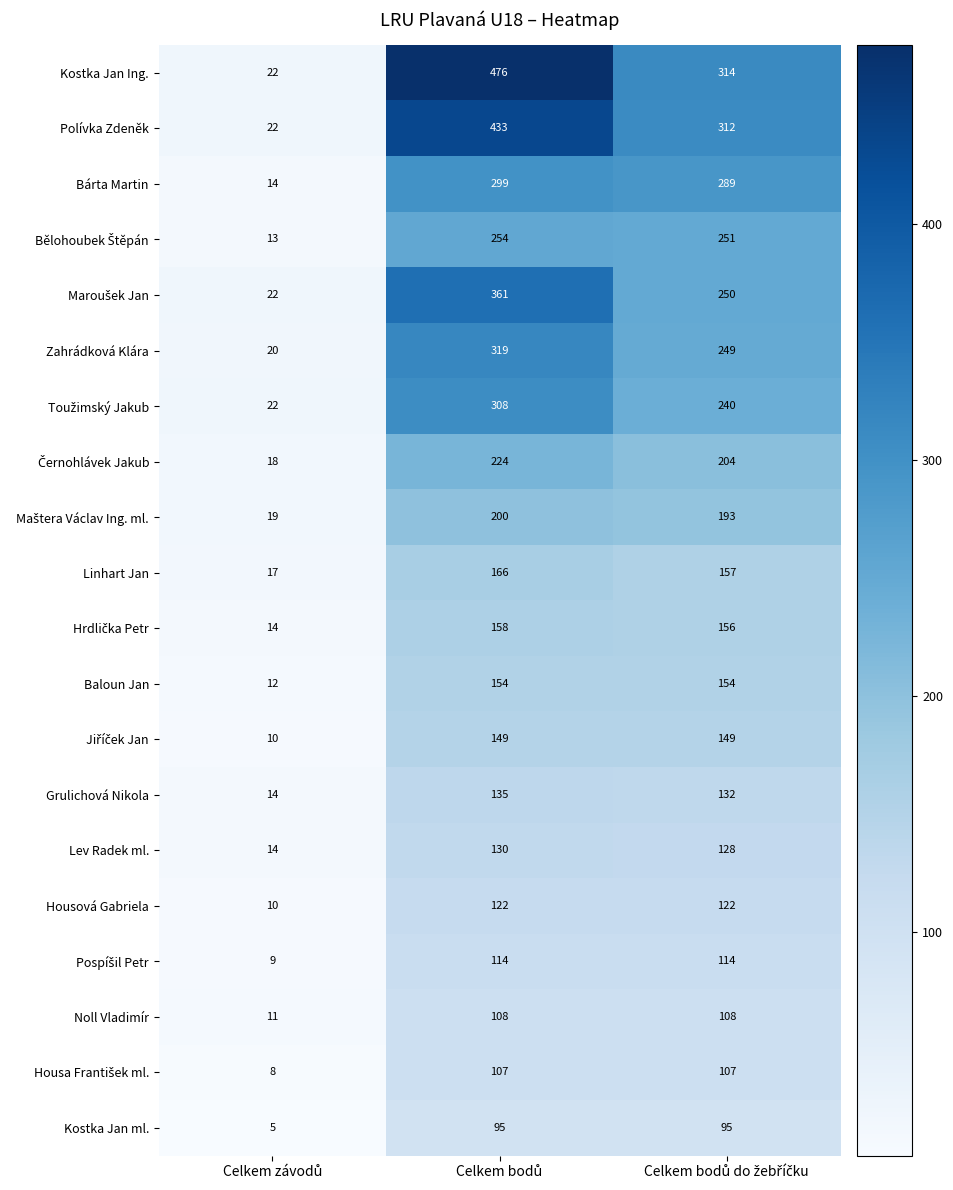

Which series has the largest range (max minus min)?

Kostka Jan Ing.